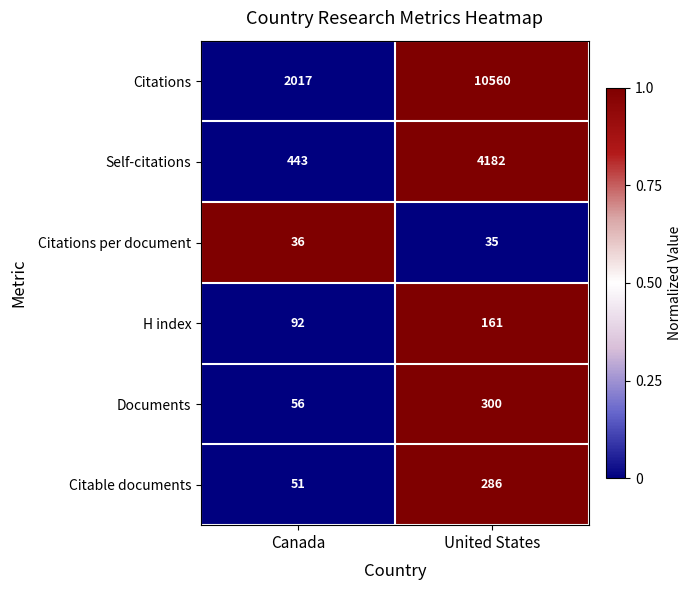

Reading left to right, list all the values displayed in this chart.

Citations: Canada=2017	United States=10560
Self-citations: Canada=443	United States=4182
Citations per document: Canada=36	United States=35
H index: Canada=92	United States=161
Documents: Canada=56	United States=300
Citable documents: Canada=51	United States=286